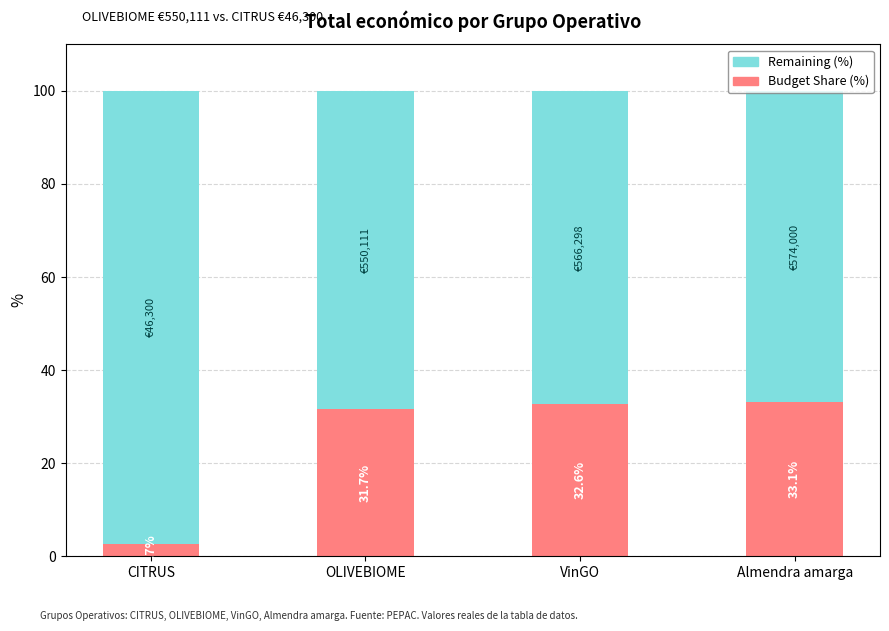

What is the total value across all series at Almendra amarga?

100.0